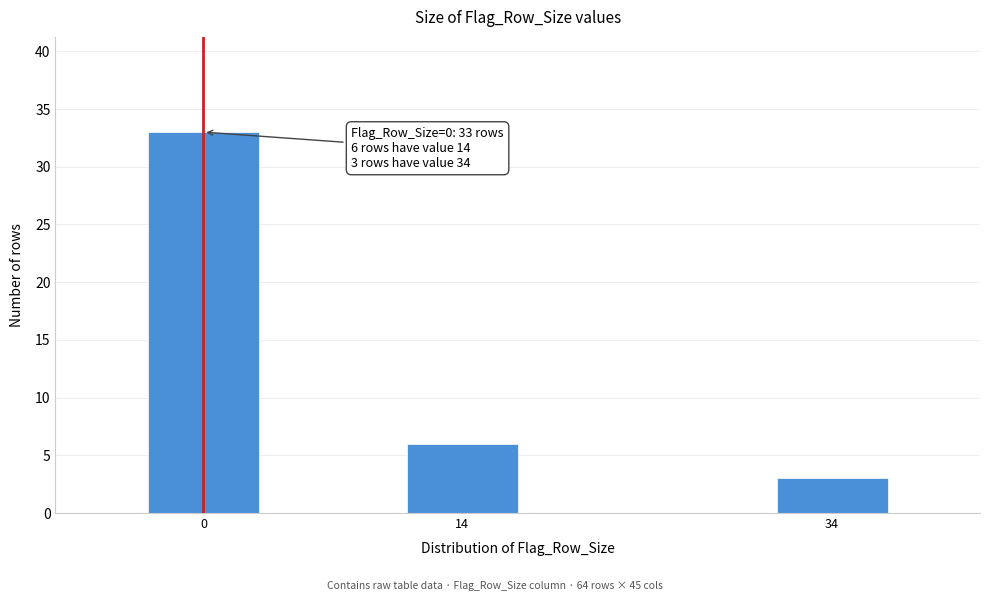

Reading left to right, transcribe all the data shown in this chart.

0=33	14=6	34=3